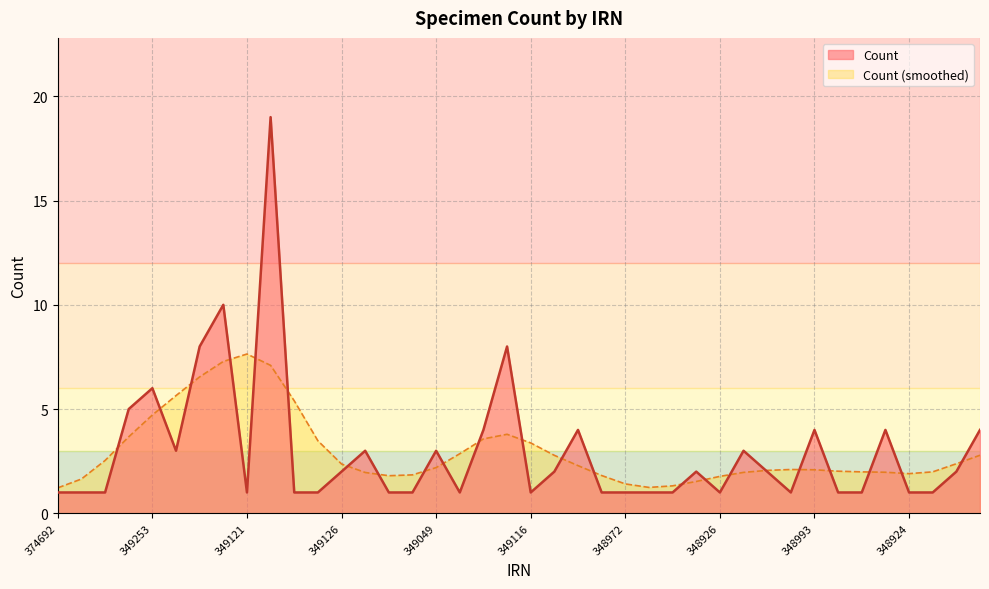

Does the chart display data point markers on the line(s)?

No